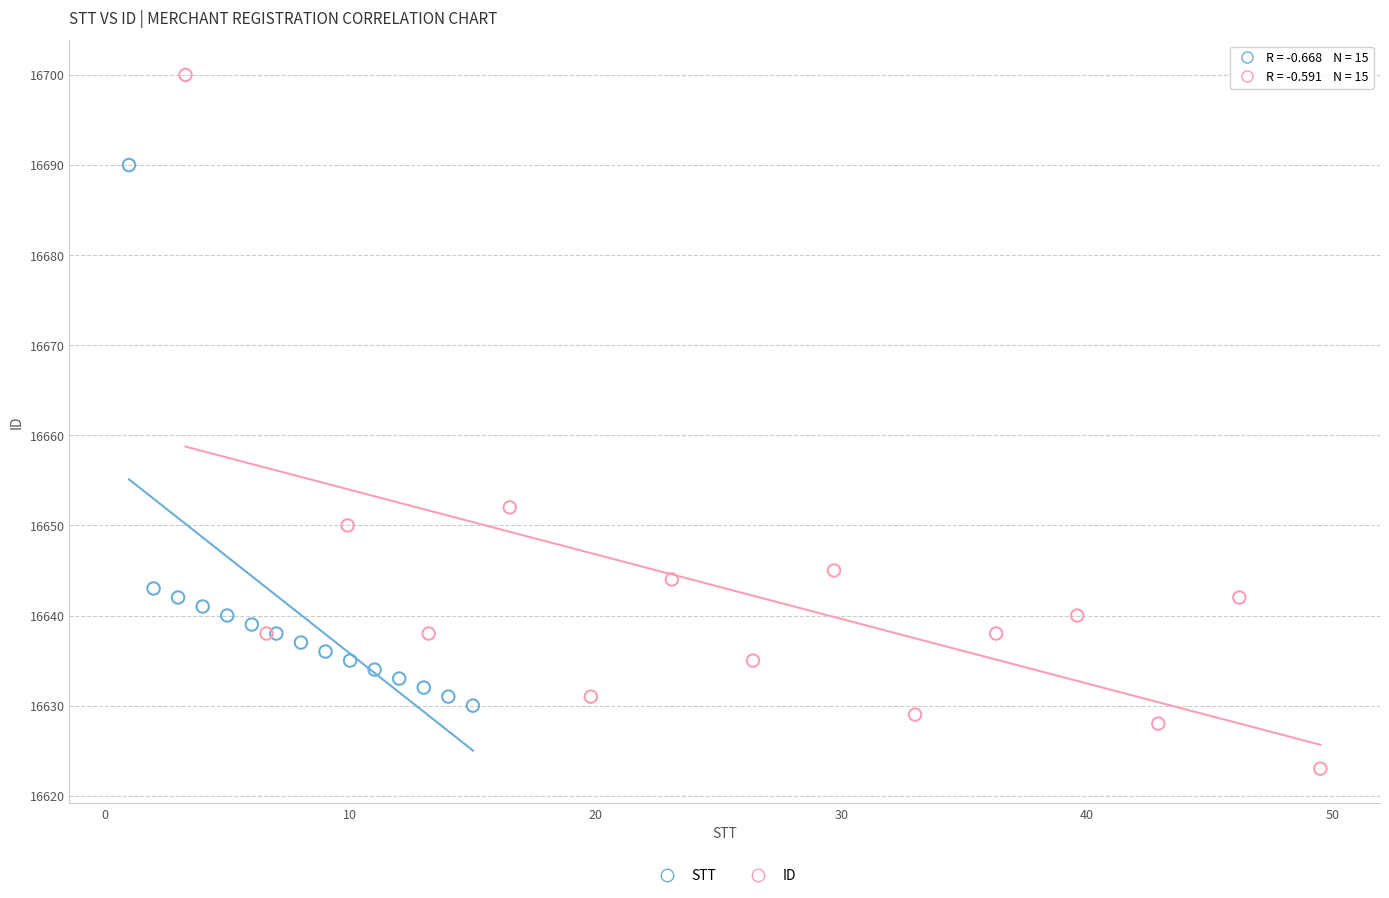

Which series contains the highest Y value?

ID